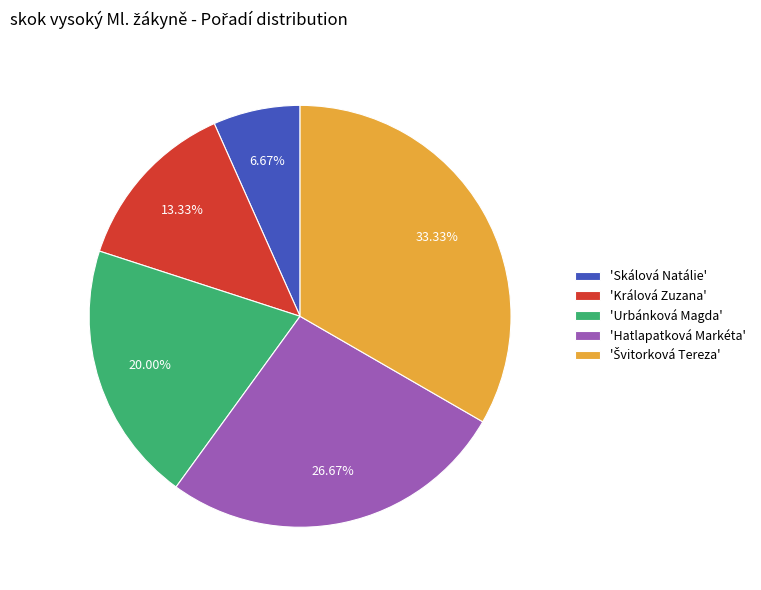

Approximately how many times larger is the value at 'Hatlapatková Markéta' compared to 'Urbánková Magda'?

1.3